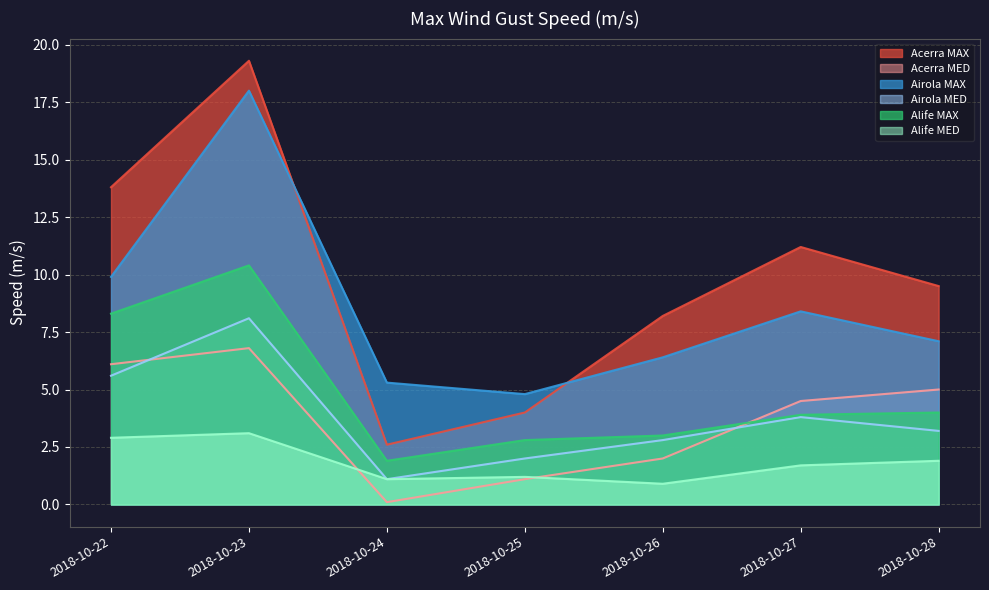

At 2018-10-22, list the series in order from largest to smallest.

Acerra MAX, Airola MAX, Alife MAX, Acerra MED, Airola MED, Alife MED